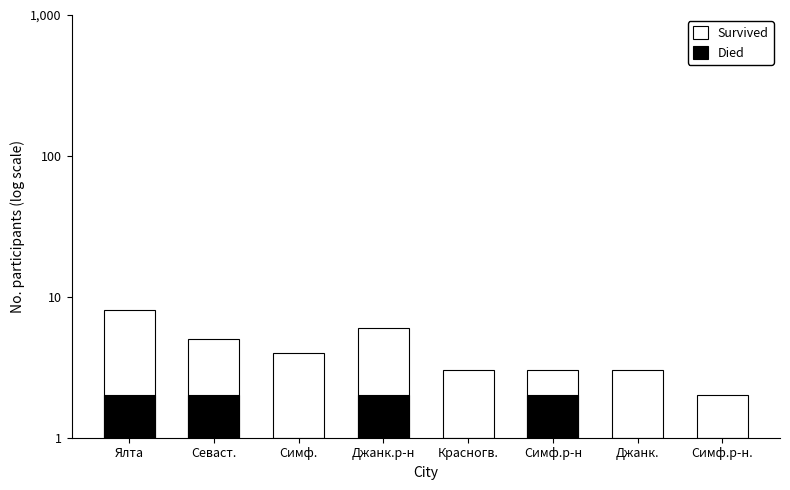

True or false: Died has a value of 2 at Севаст..

True